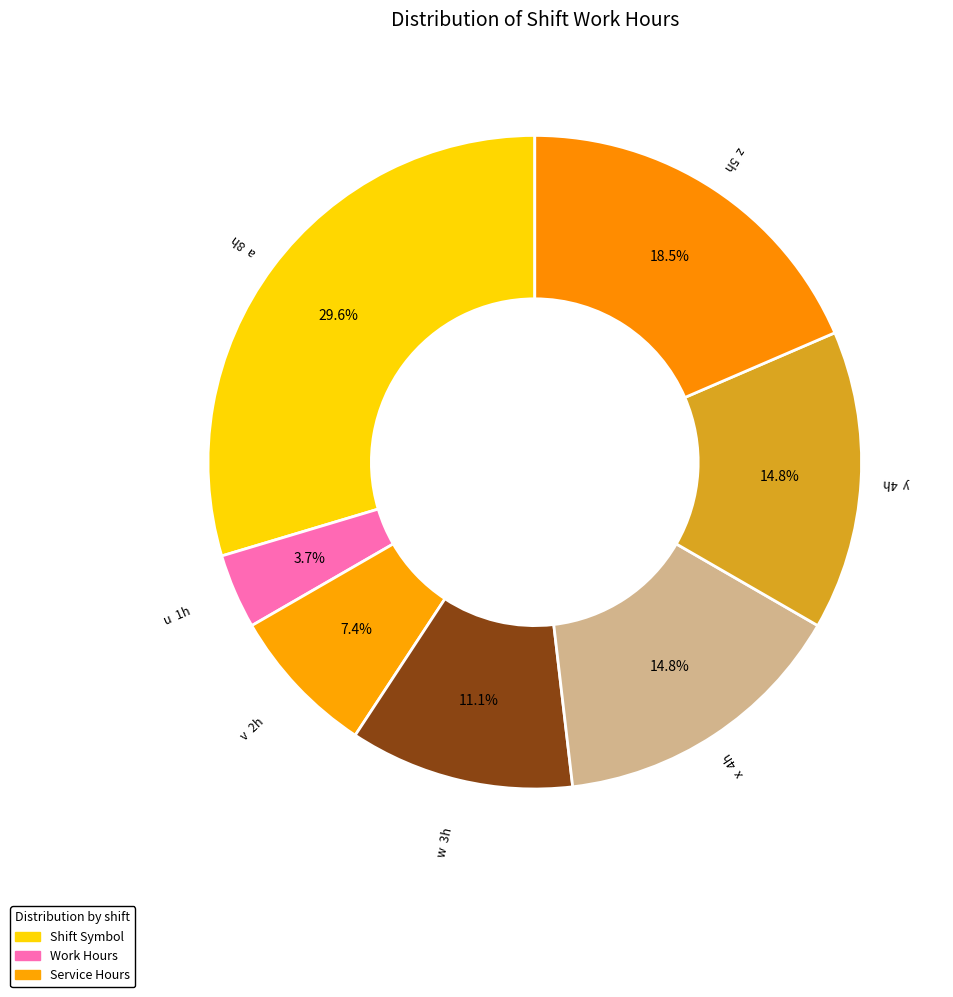

Which category has the biggest portion of the pie?

a